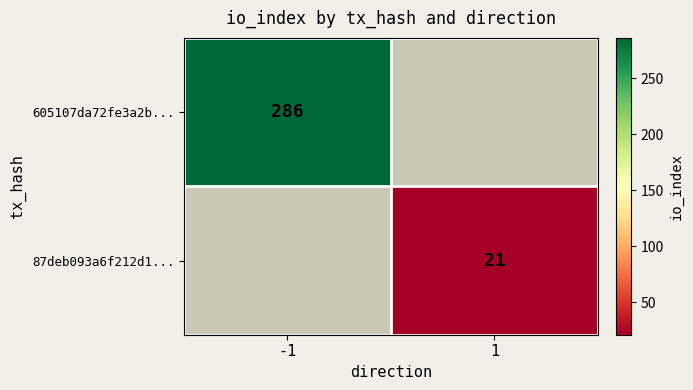

The 605107da72fe3a2b... series shows 286 at -1. True or false?

True